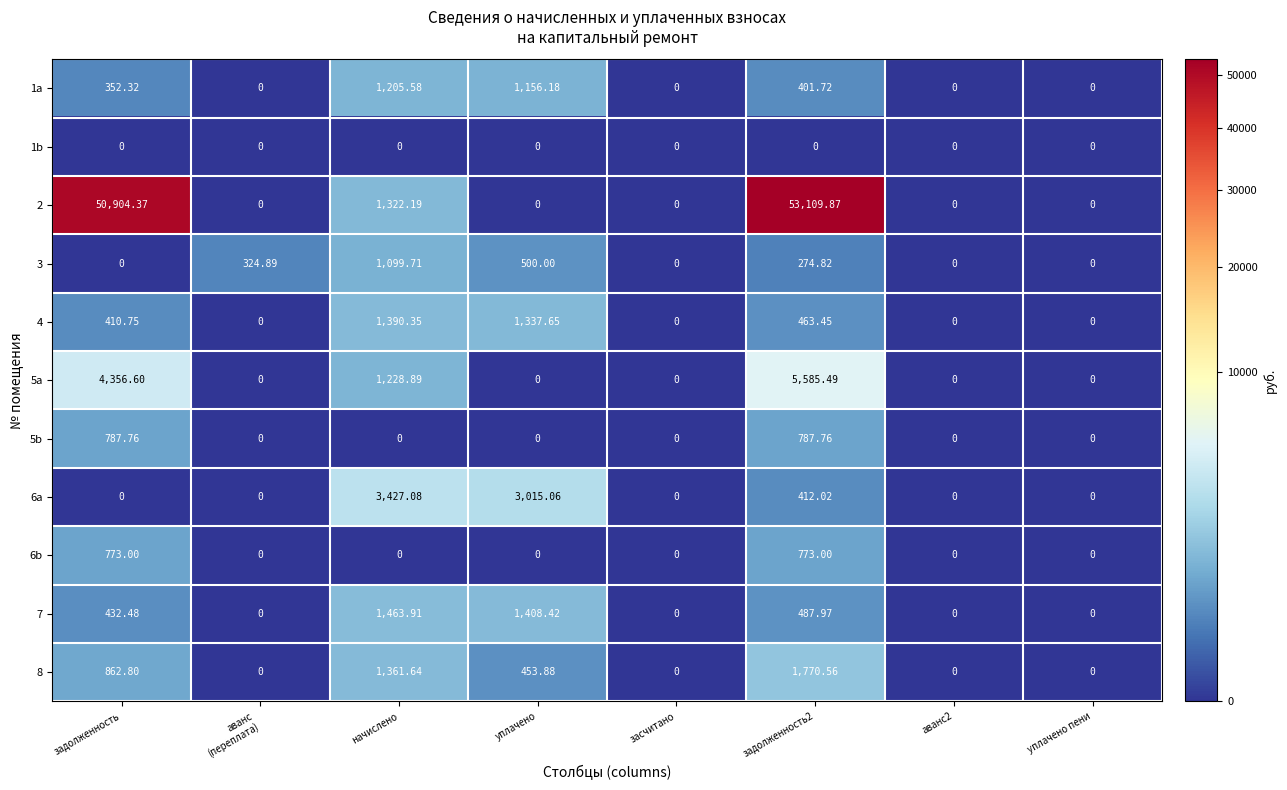

Which series has the largest range (max minus min)?

2